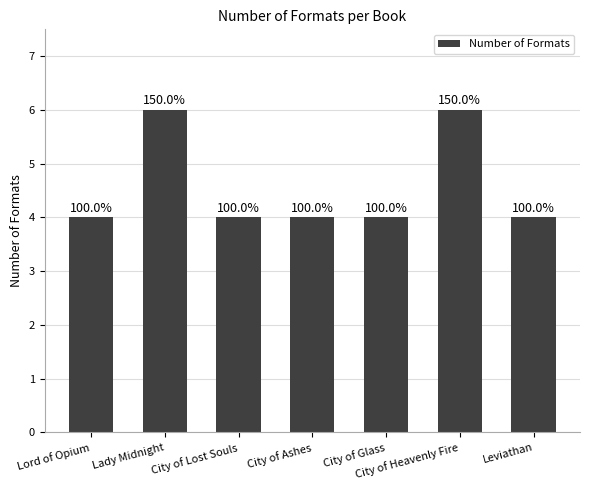

What position from the left is Lady Midnight?

2